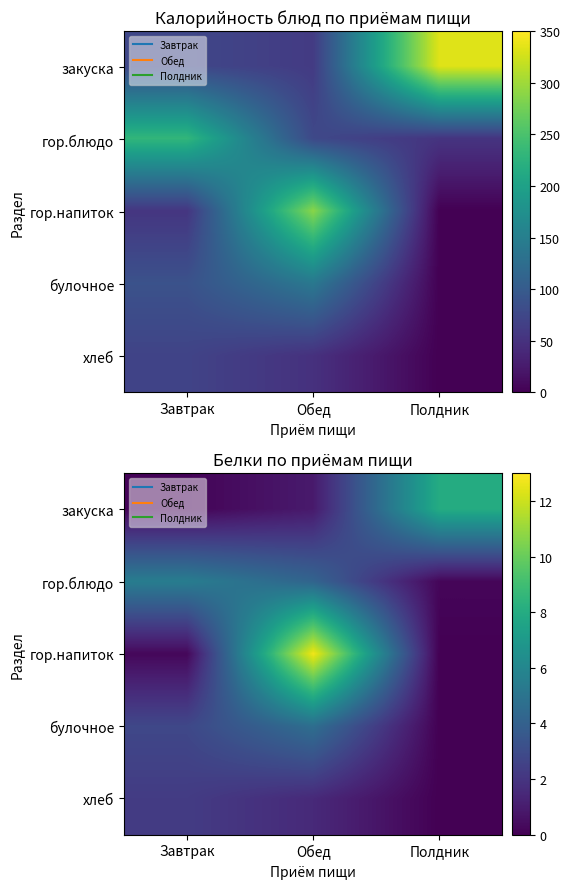

Is it true that гор.напиток equals 12.7 at Обед?

True